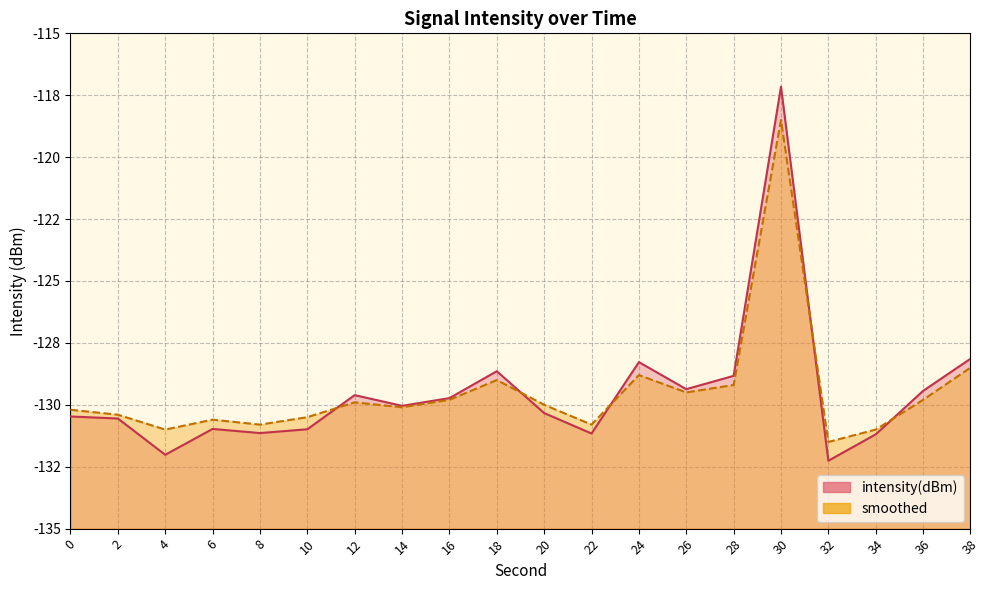

Rank the categories by smoothed value from lowest to highest.

32, 4, 34, 8, 22, 6, 10, 2, 0, 14, 20, 12, 16, 36, 26, 28, 18, 24, 38, 30